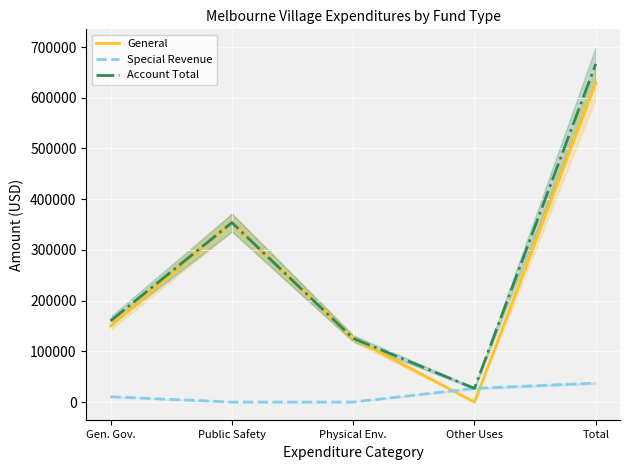

What position from the left is Public Safety?

2